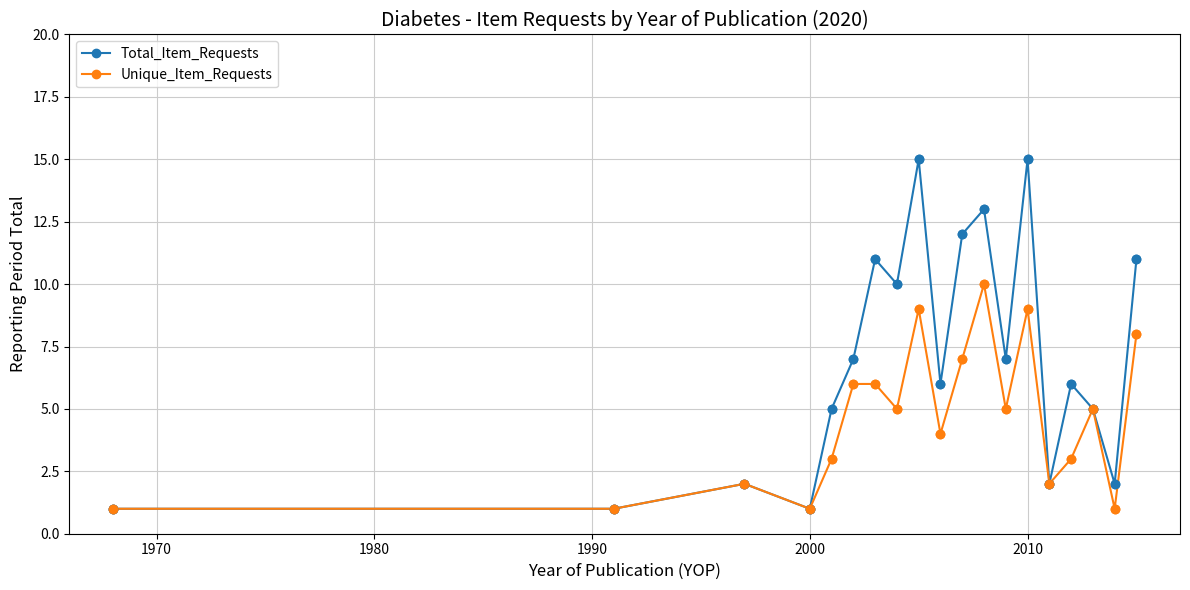

Which series has the largest total across all categories?

Total_Item_Requests